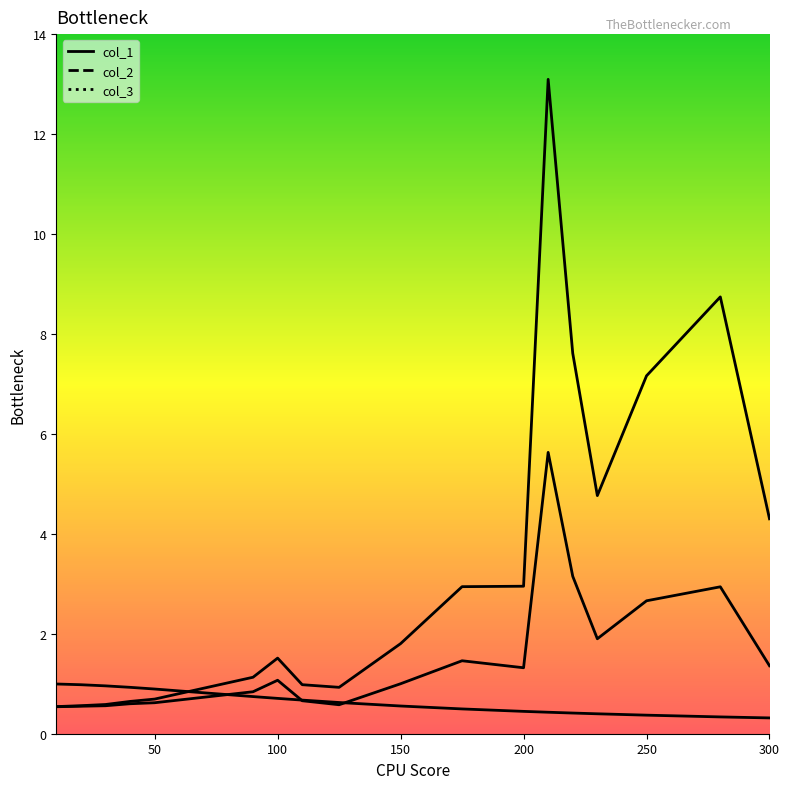

What are all the series names shown in the legend?

col_1, col_2, col_3